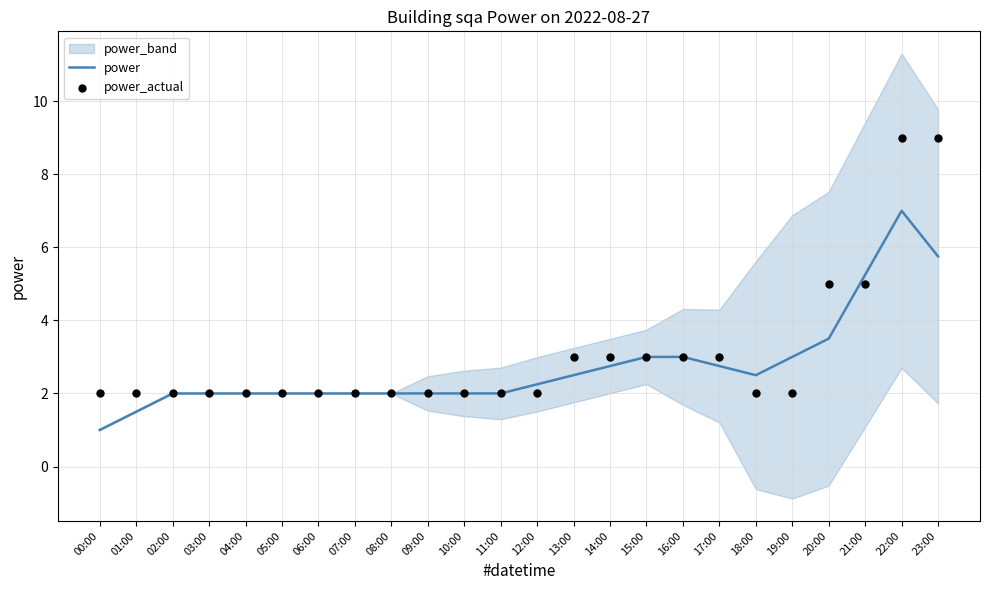

At how many categories does at least one series exceed 2?

12